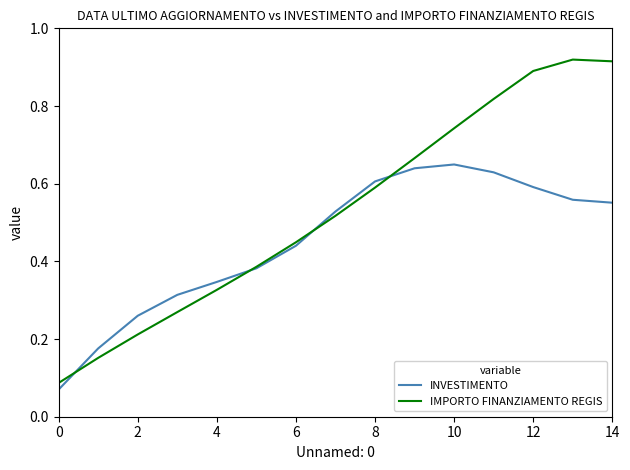

List the series in order of their peak value, lowest first.

INVESTIMENTO, IMPORTO FINANZIAMENTO REGIS